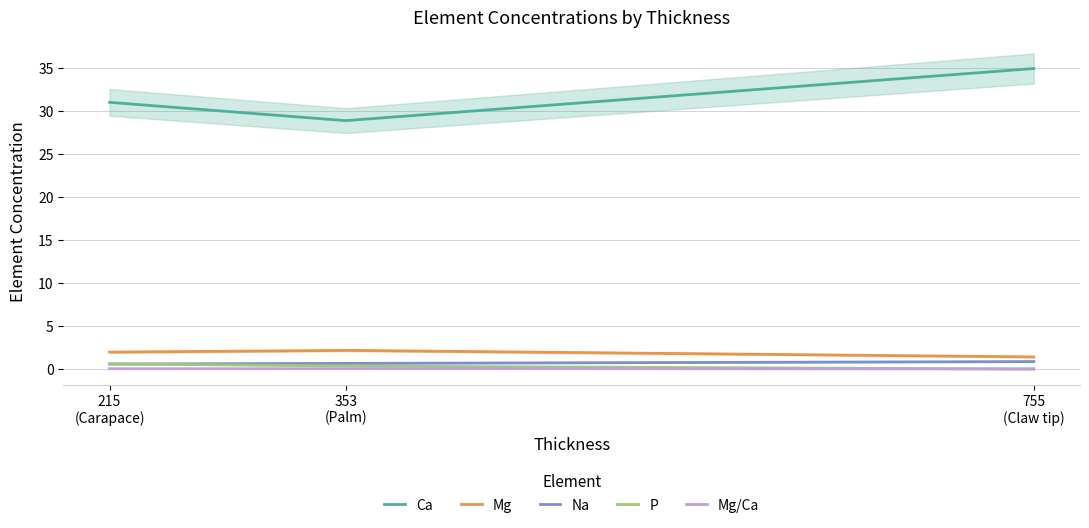

At how many categories does at least one series exceed 14?

3